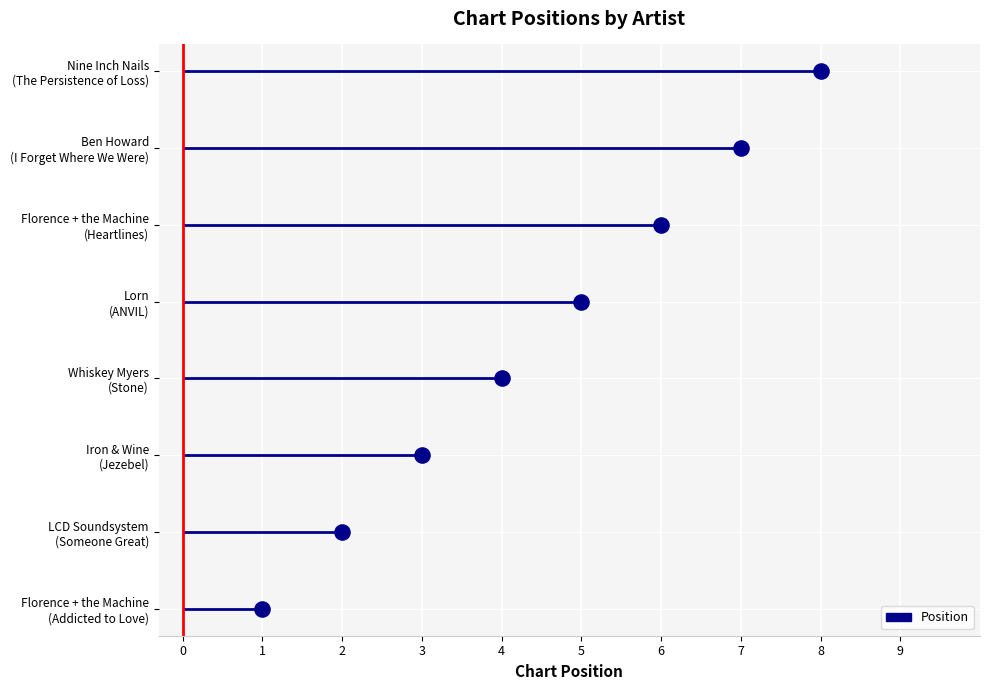

Which has a higher value, 8 or 7?

8